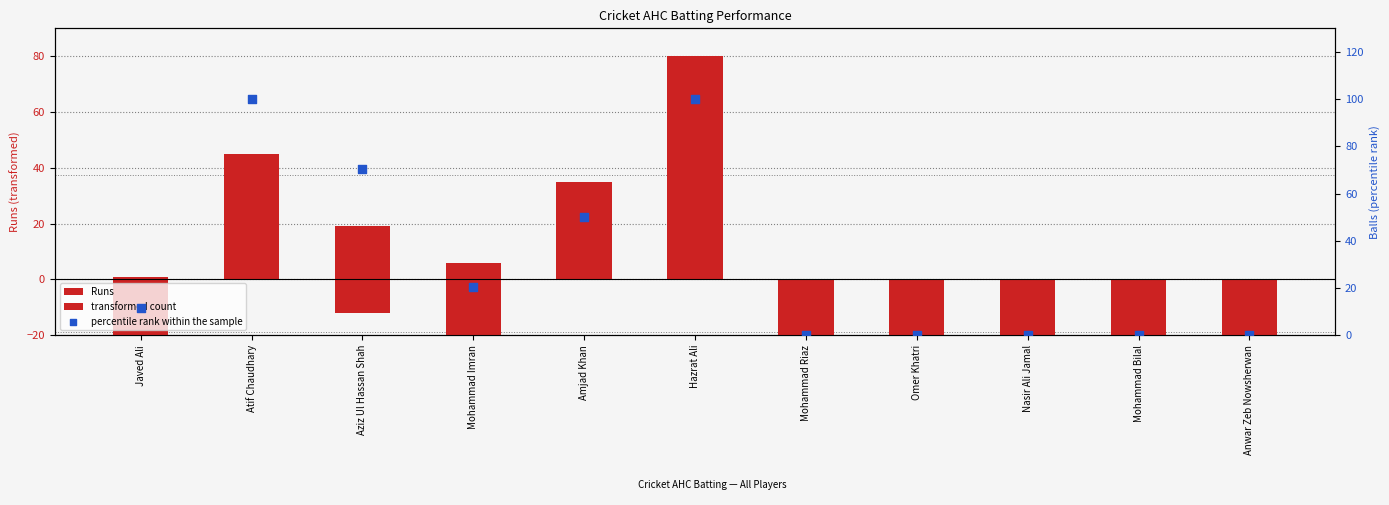

What are all the series names shown in the legend?

Runs, transformed count, percentile rank within the sample